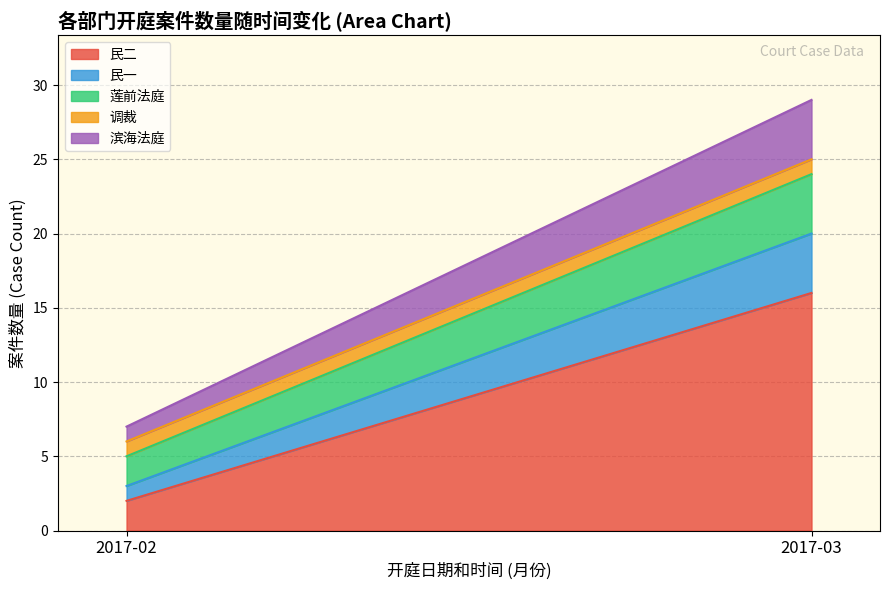

Where is 调裁 nearest to the value 5?

2017-02